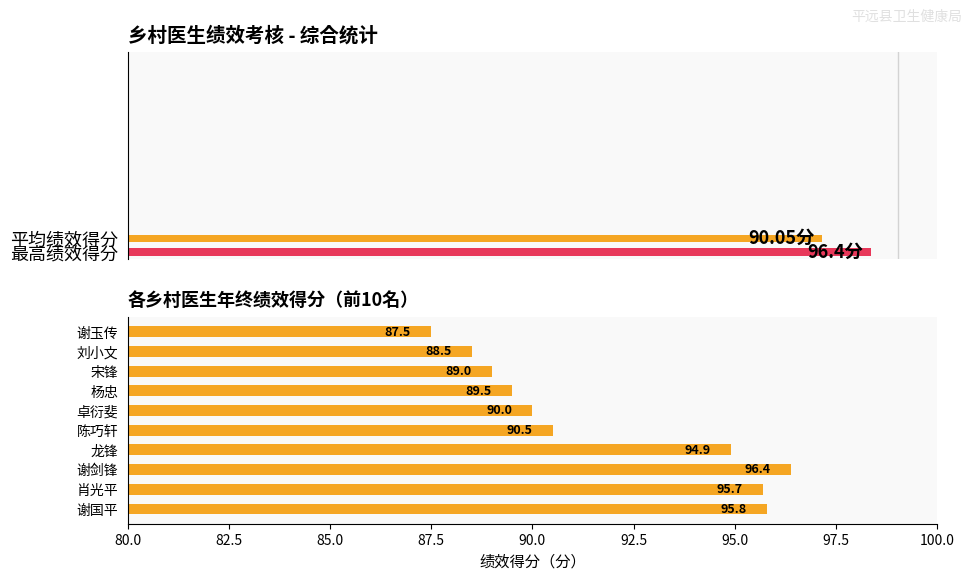

Does the chart contain any negative values?

No